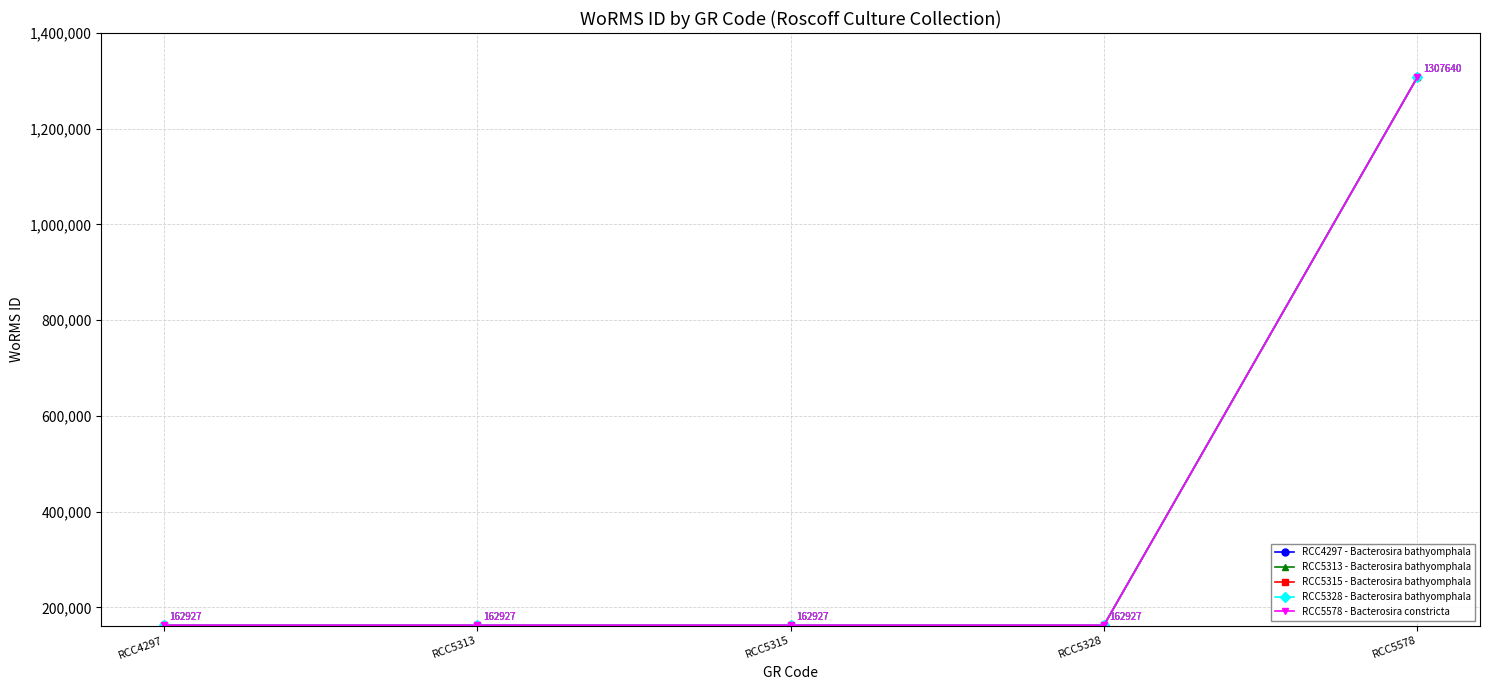

At which category is the sum across all series the highest?

RCC5578